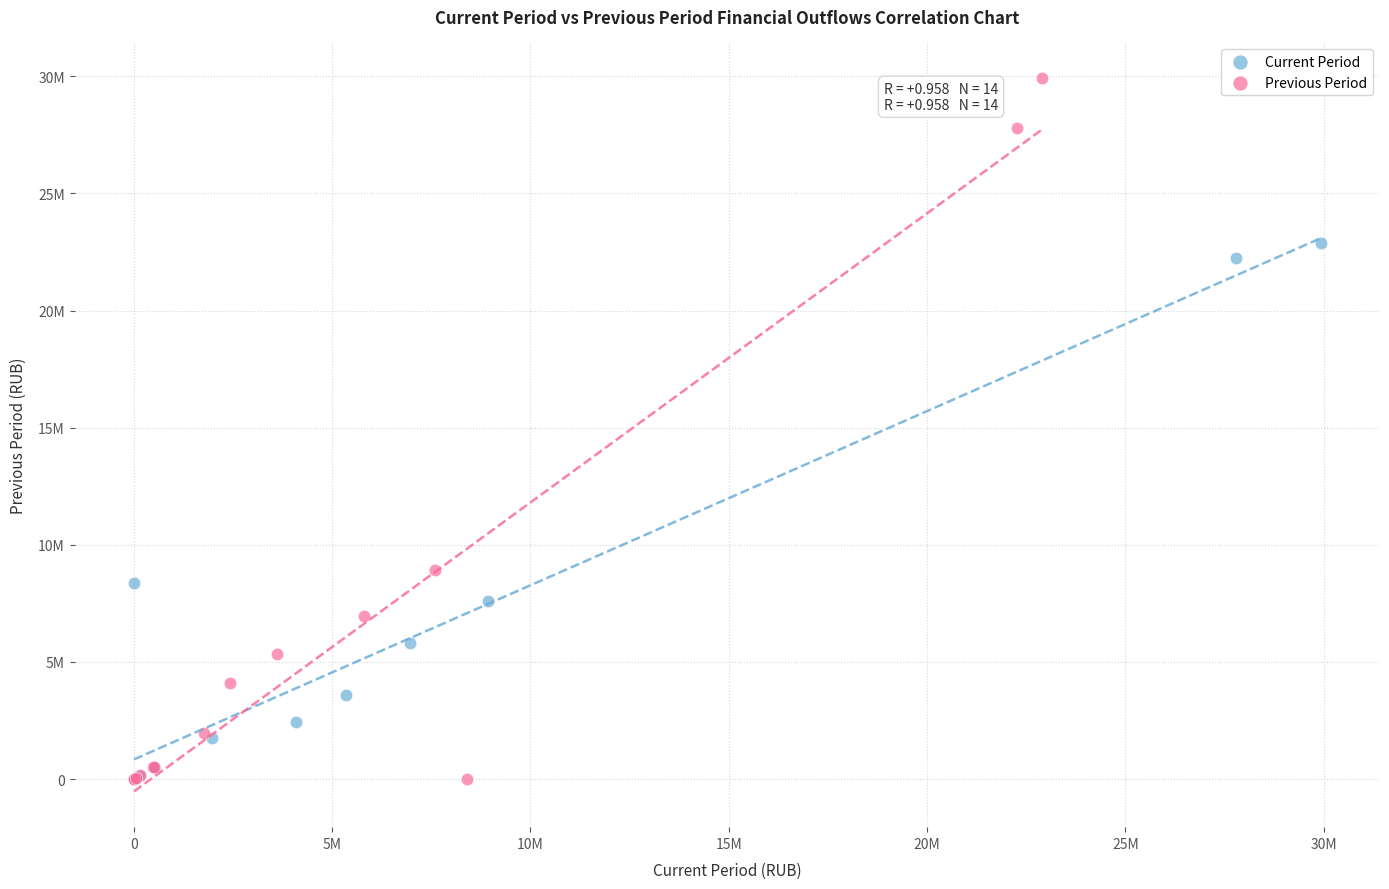

What are all the series names shown in the legend?

Current Period, Previous Period